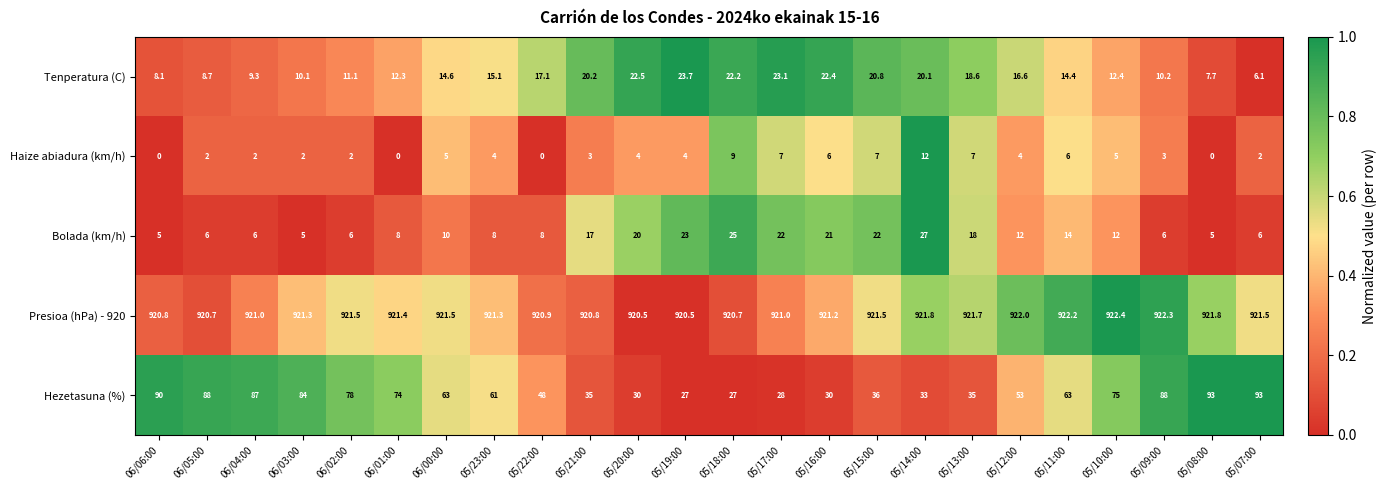

At how many categories does at least one series exceed 0?

24